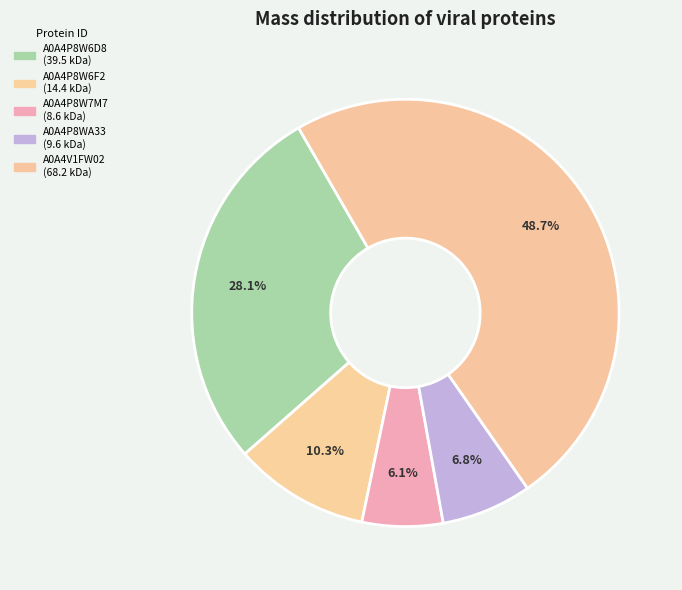

To the nearest percent, what is the combined percentage of A0A4P8W6D8 and A0A4P8W7M7?

34%